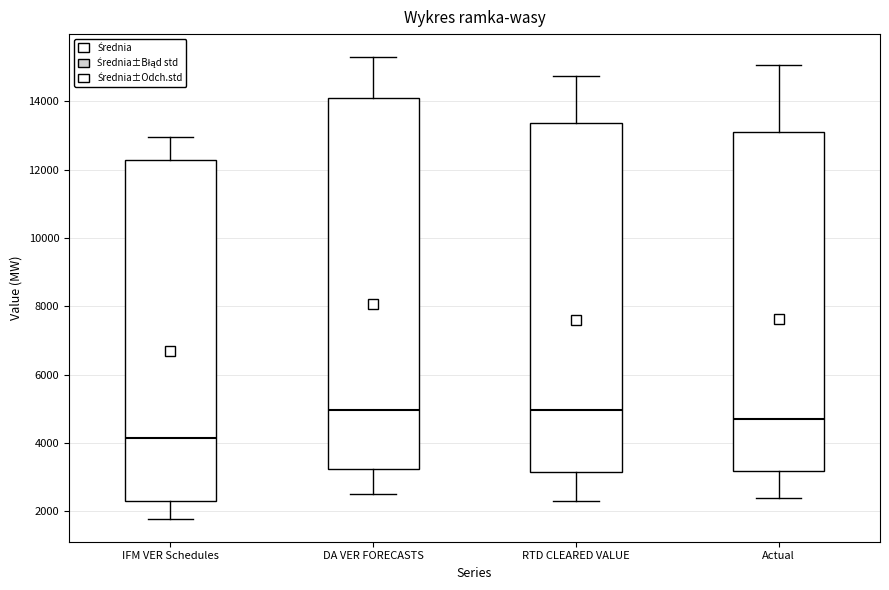

Where does the upper whisker of the box for IFM VER Schedules end on the y-axis? The values are not printed on the chart, so give them approximately, as read against the axis.

13000